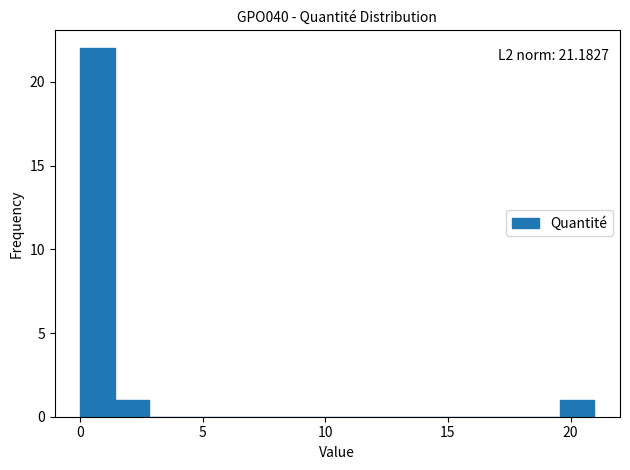

Around what value on the x-axis is the tallest bar? Give the approximate position of its centre, as read against the axis.

0.5